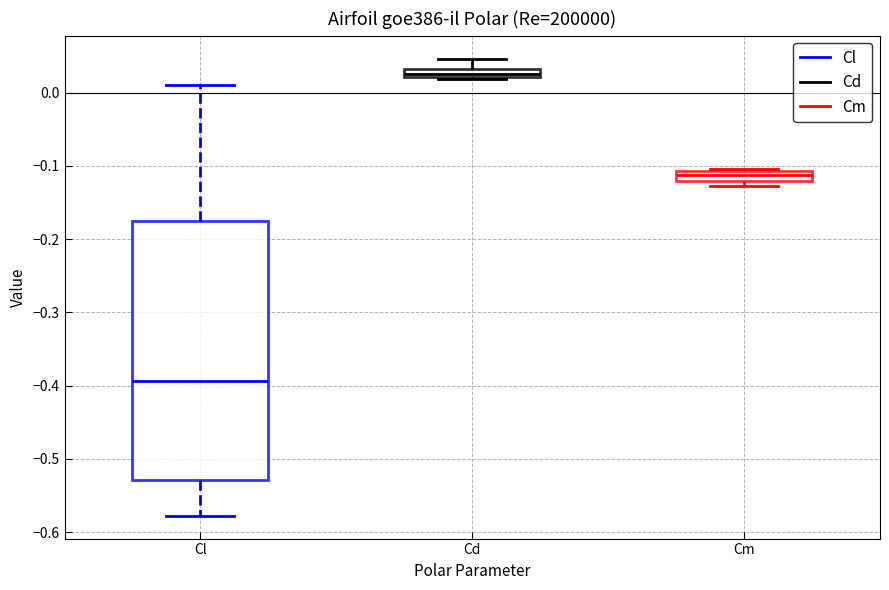

Which box has the lowest median line?

Cl